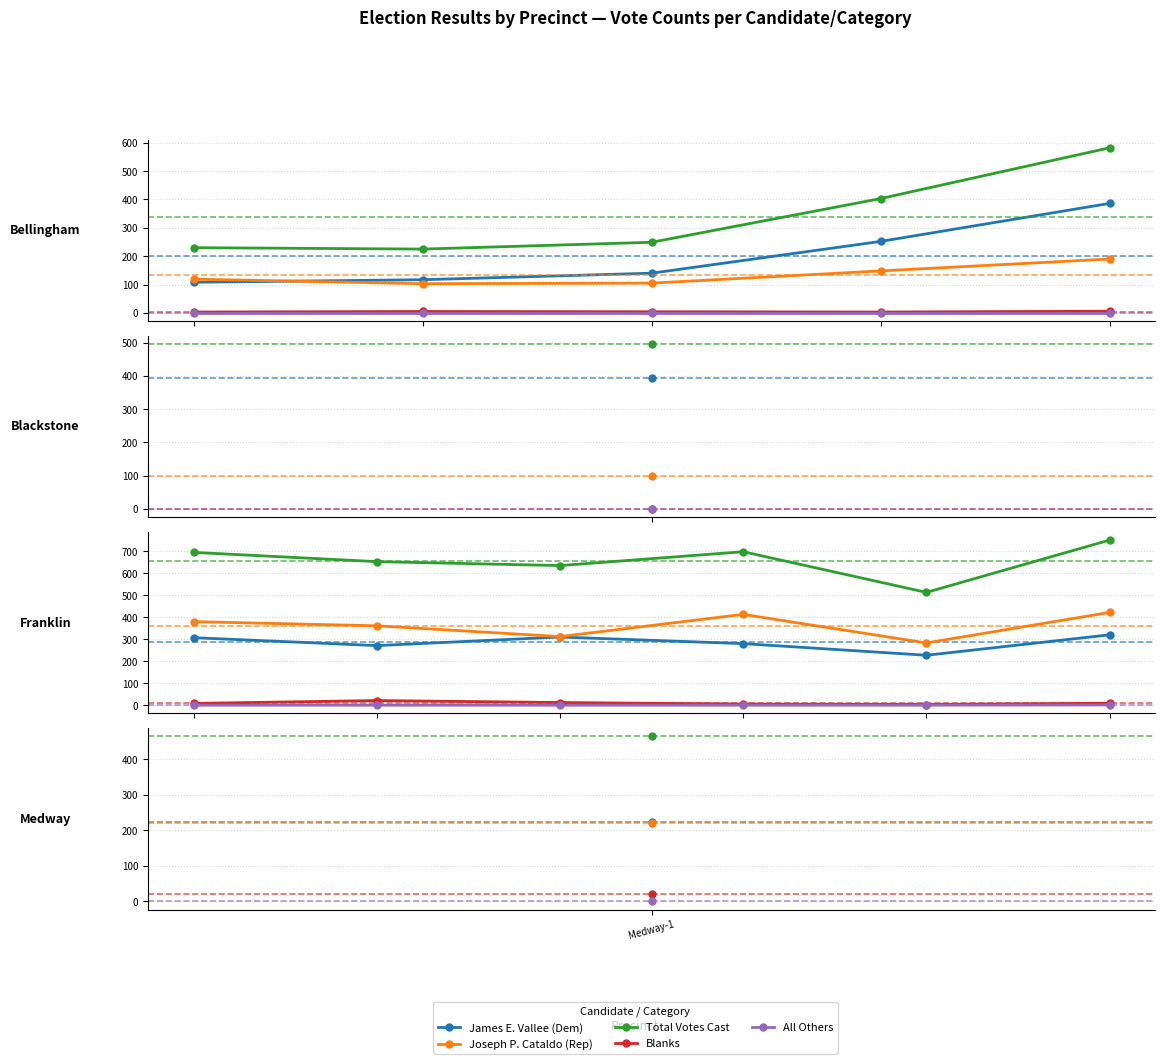

True or false: Blanks has a value of 2 at 3.

False